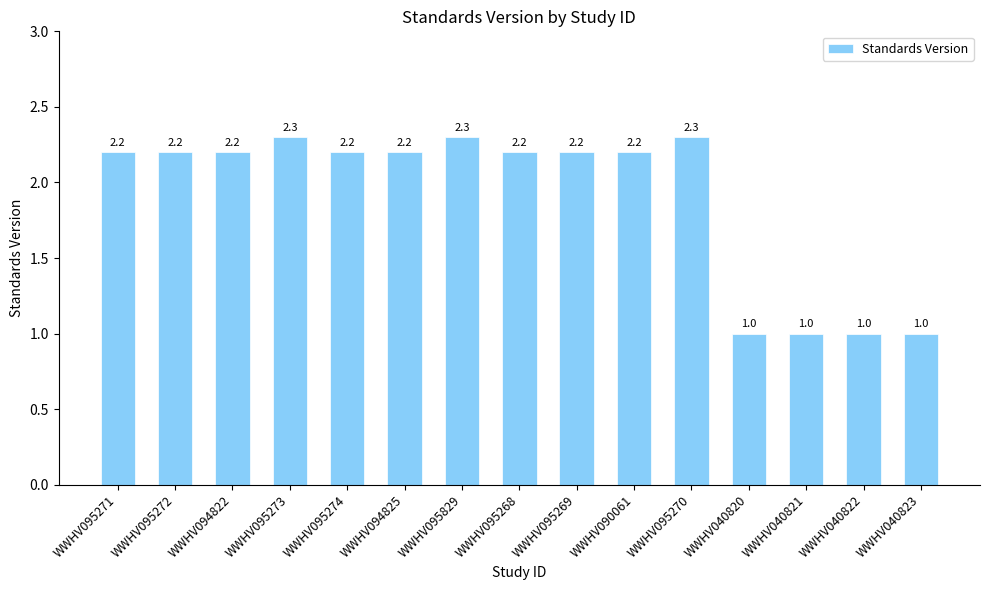

The chart shows a value of 1.0 at WWHV094825. True or false?

False